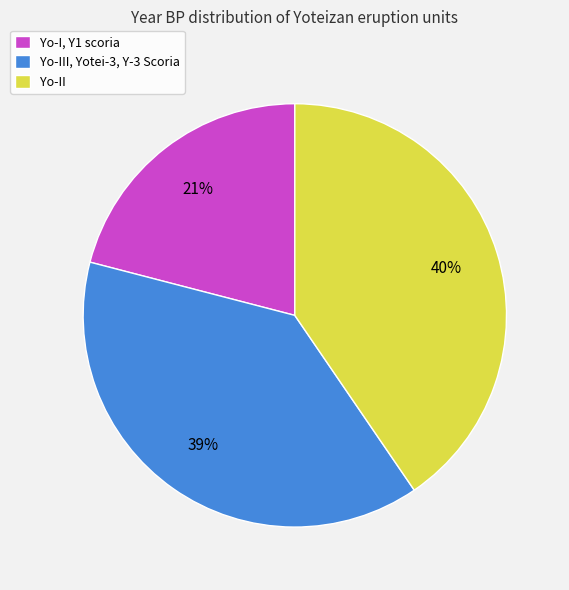

Is there a majority slice in this chart?

No